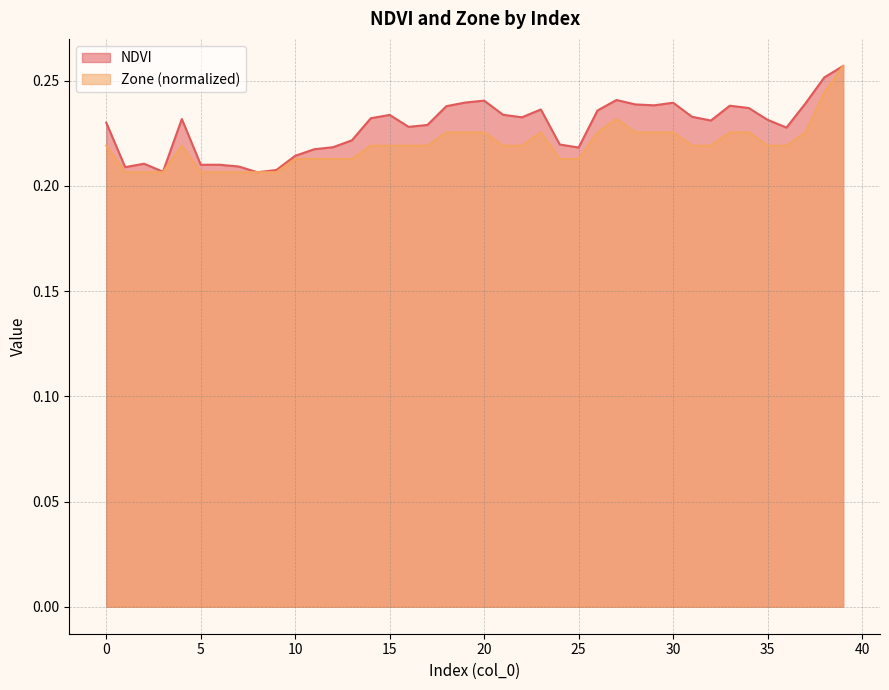

Count the NDVI values in the range 0 to 1.

40